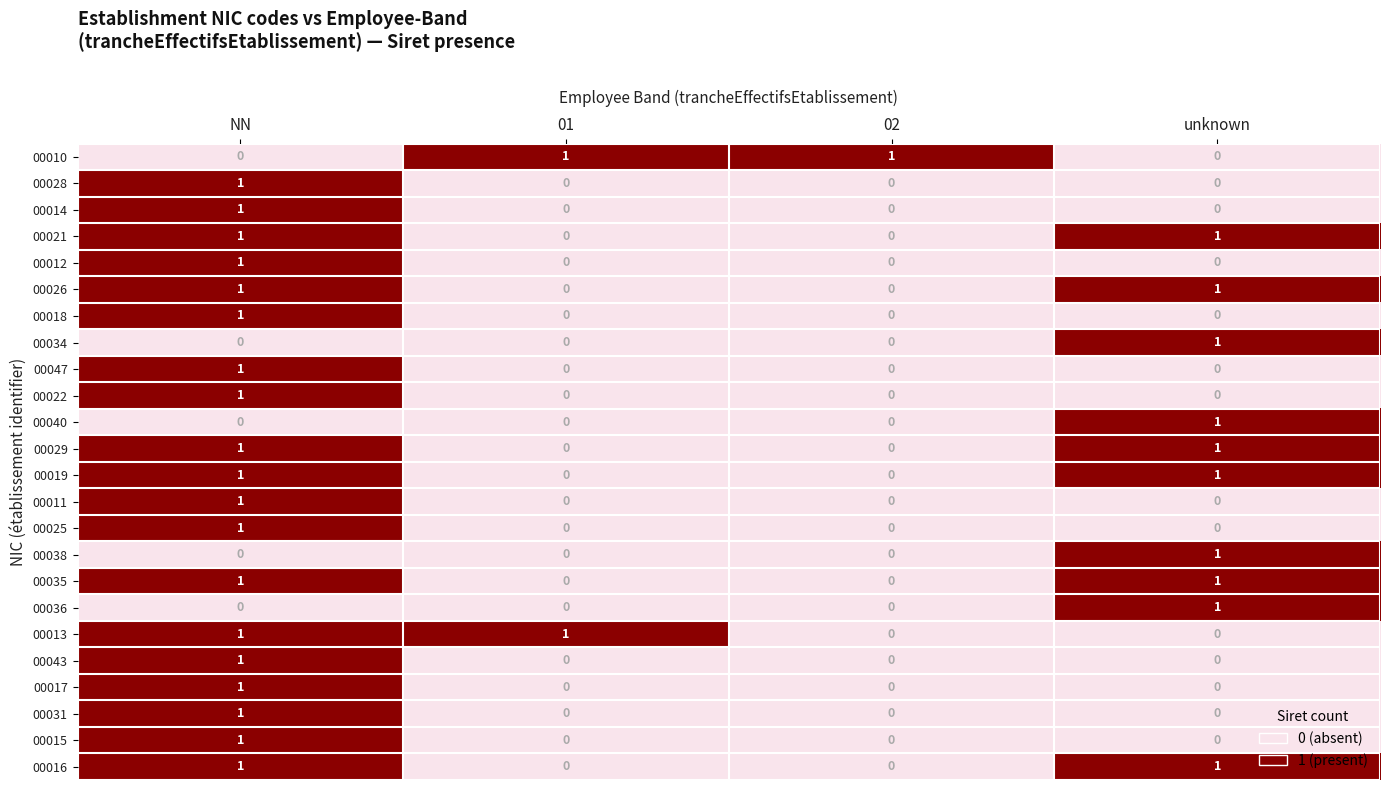

Count the number of categories in the chart.

4